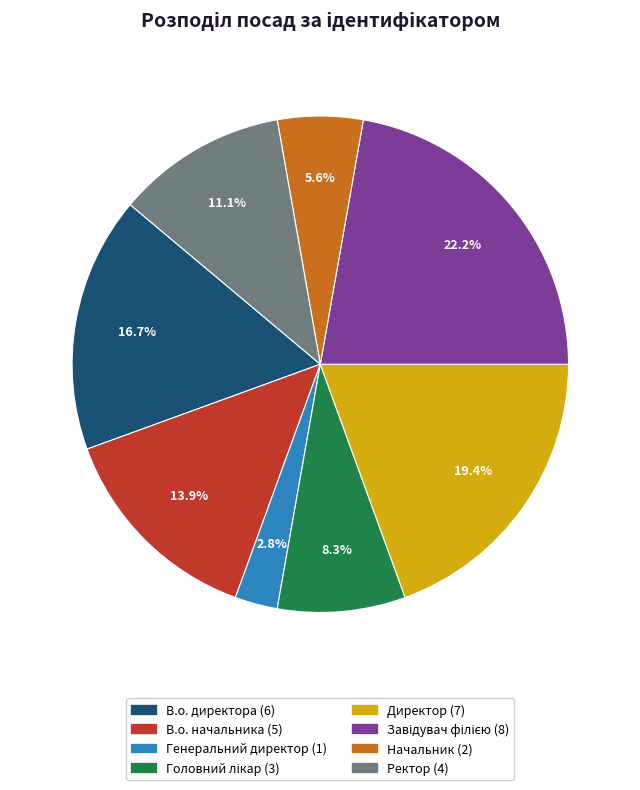

Does any single category account for the majority?

No